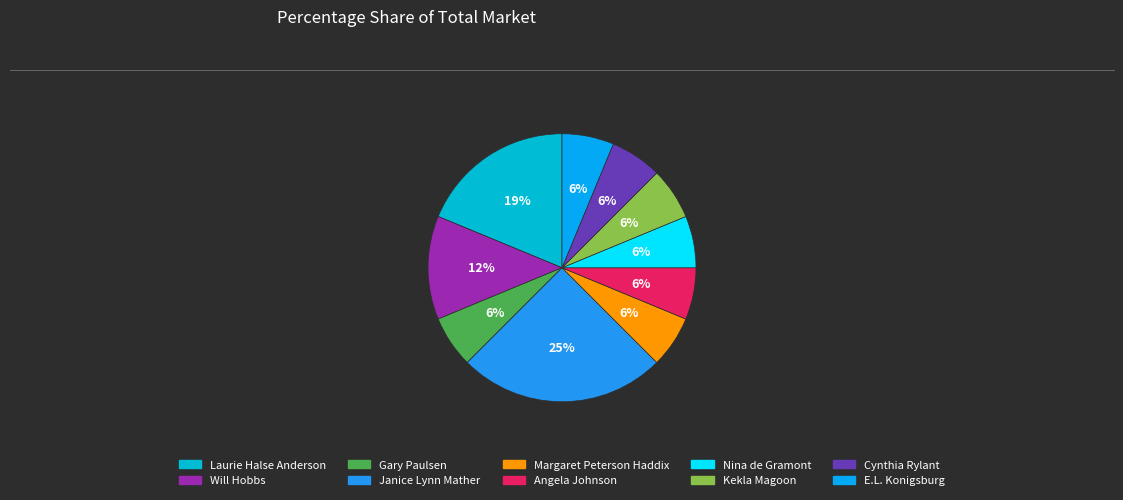

Which slice is the smallest?

Gary Paulsen